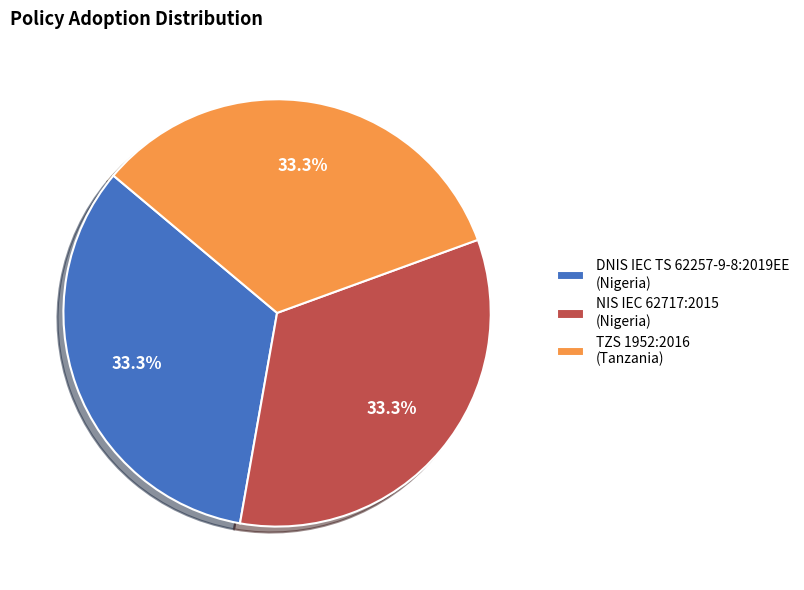

Is there a majority slice in this chart?

No